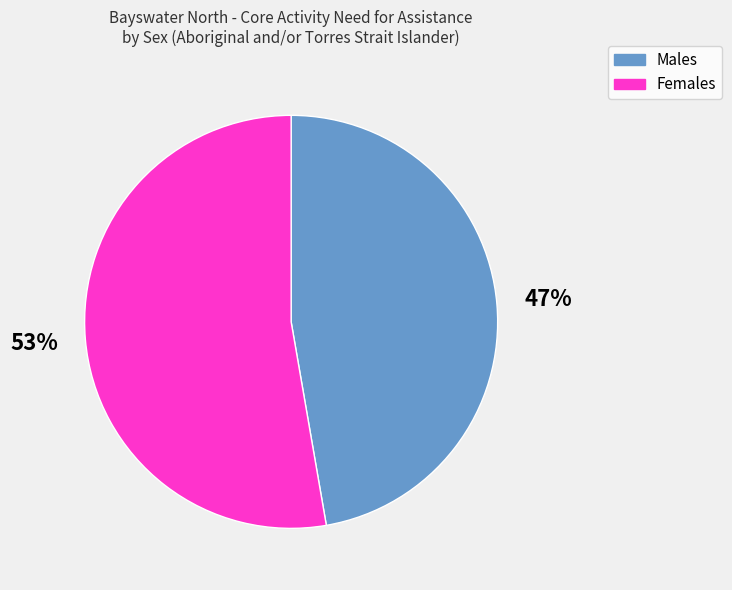

The Females slice represents 53% of the pie. True or false?

True